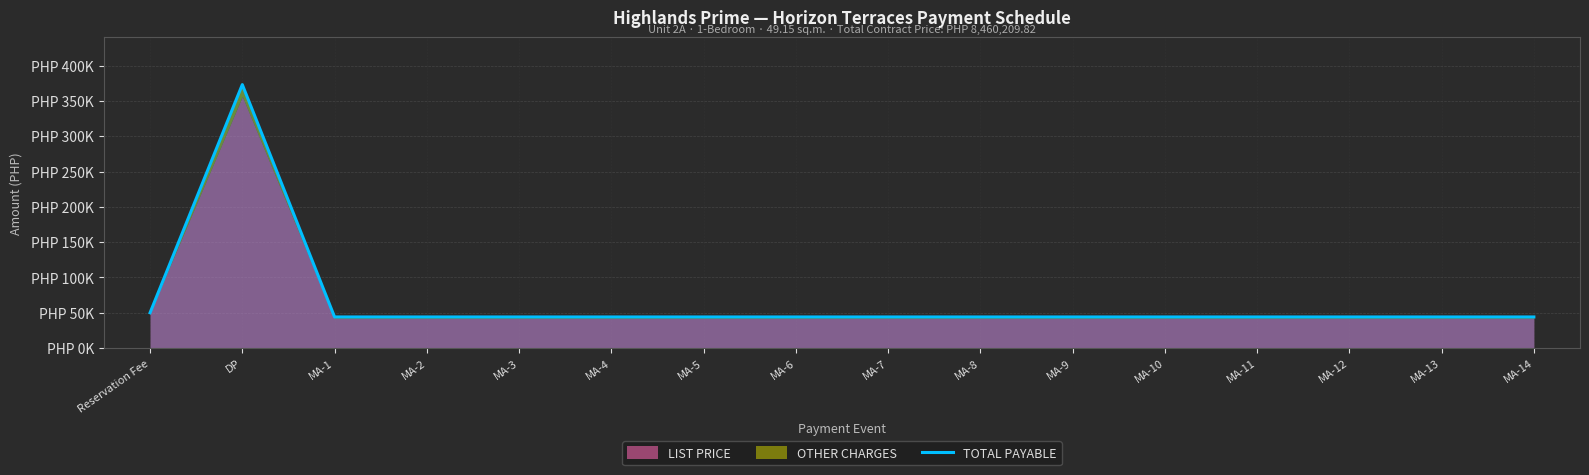

List the labels in order of value, smallest first.

MA-1, MA-2, MA-3, MA-4, MA-5, MA-6, MA-7, MA-8, MA-9, MA-10, MA-11, MA-12, MA-13, MA-14, Reservation Fee, DP